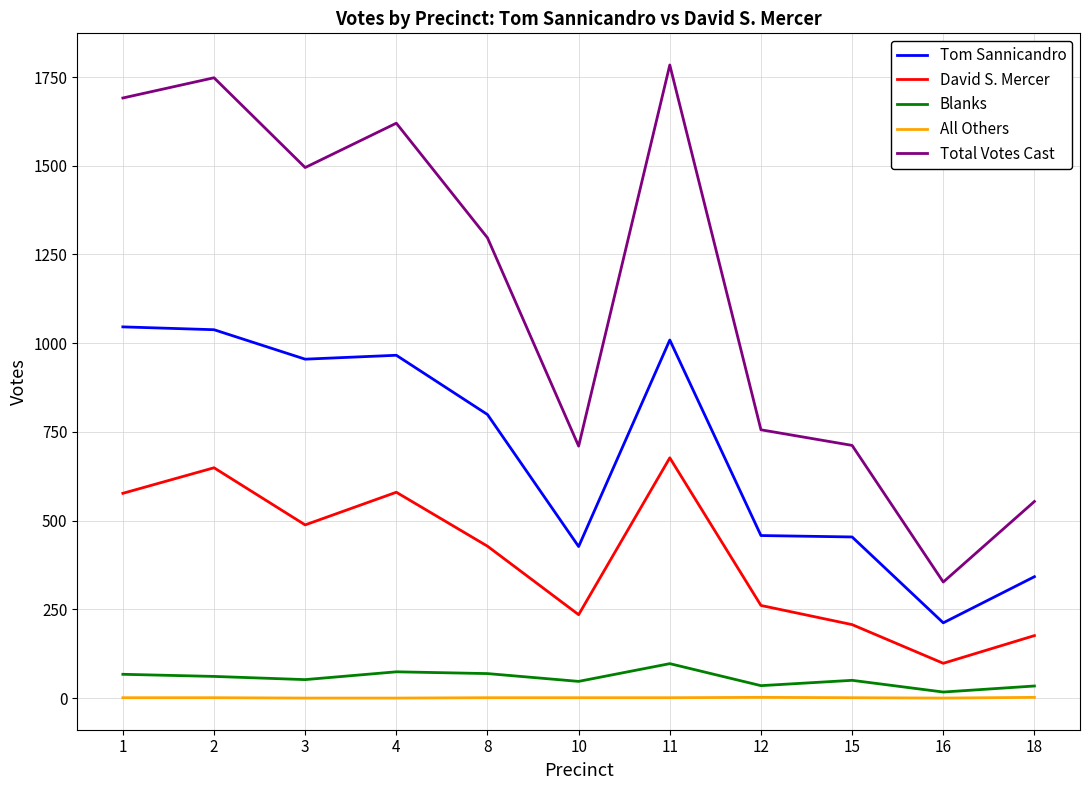

The David S. Mercer series shows 176 at 18. True or false?

True